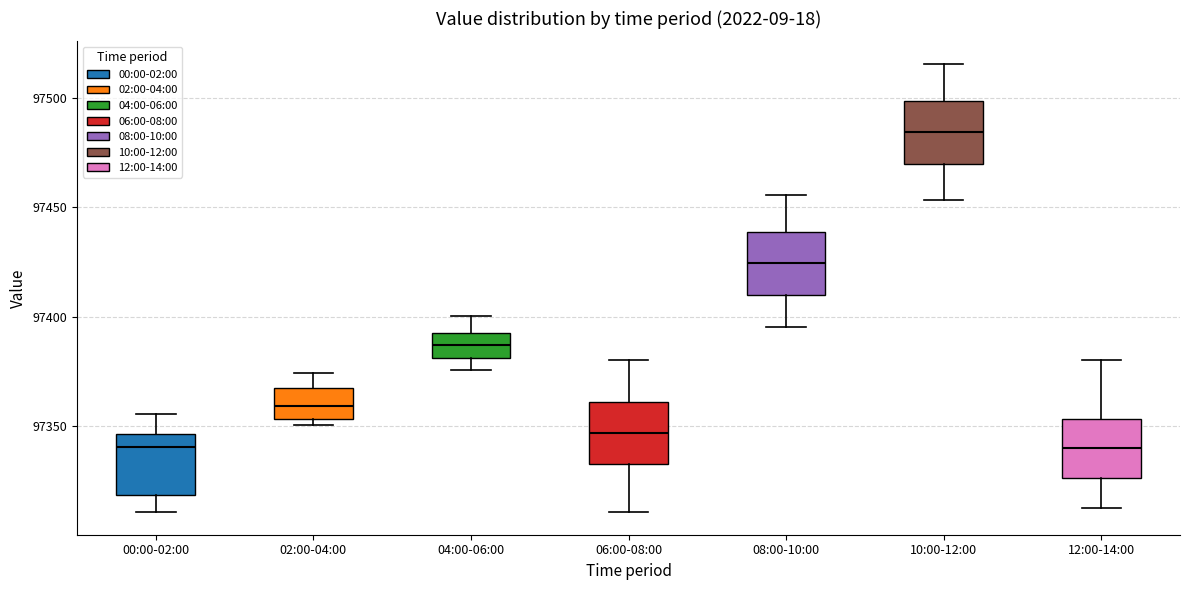

Which box's median line is the highest?

10:00-12:00